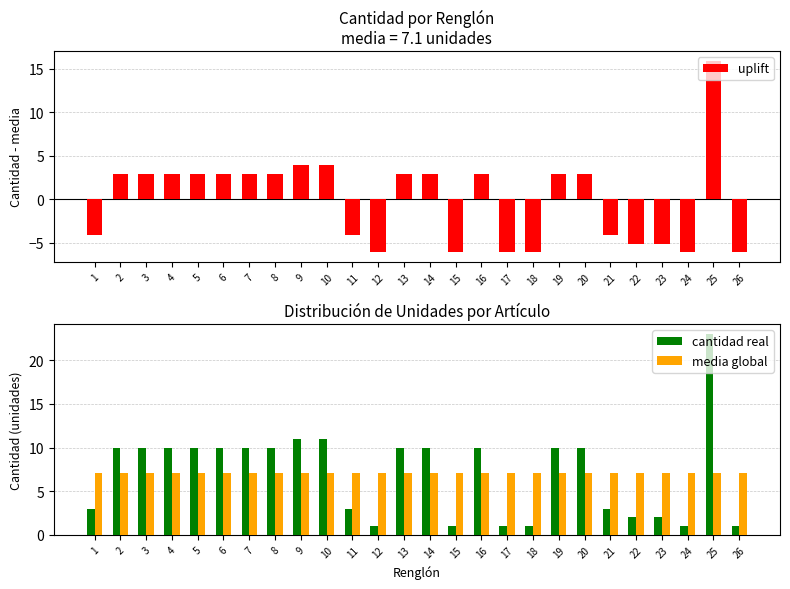

How many groups of bars are there?

26